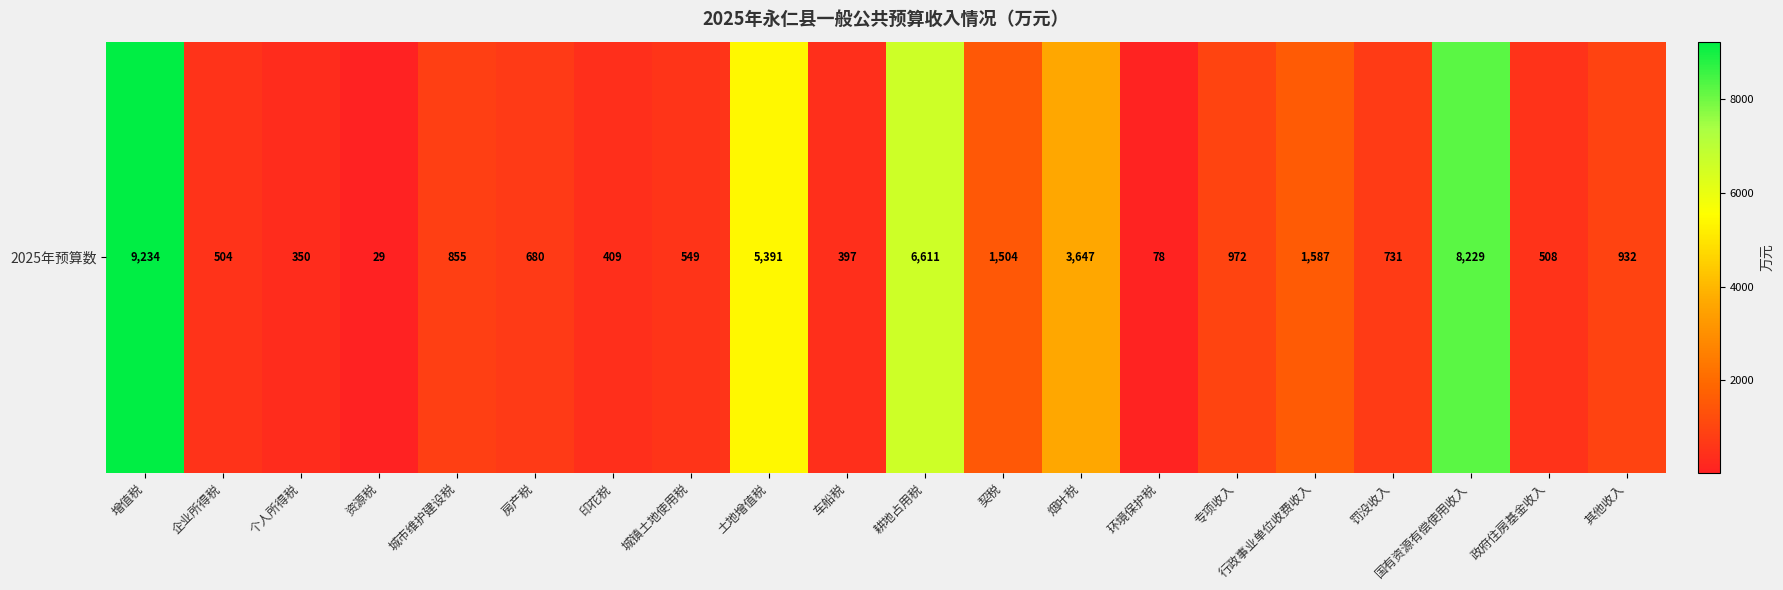

How many categories are shown in the chart?

20